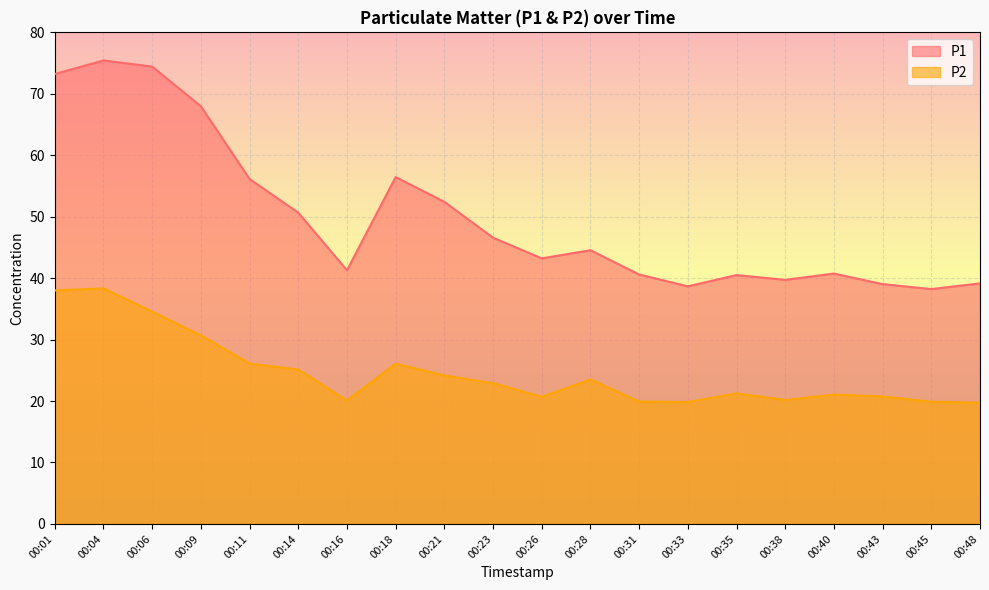

What is the value of the P1 point at the 6th from the left?

50.6